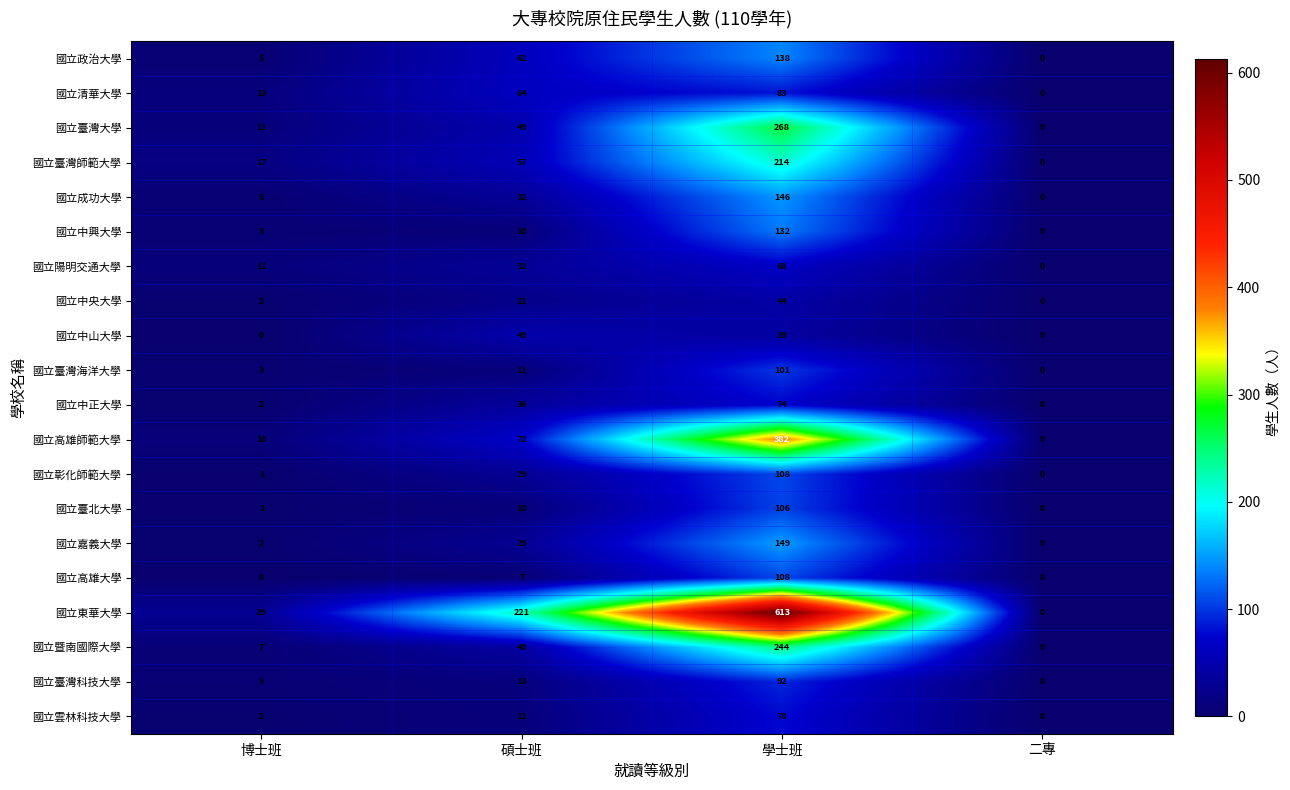

Which category has the highest value across all series?

學士班